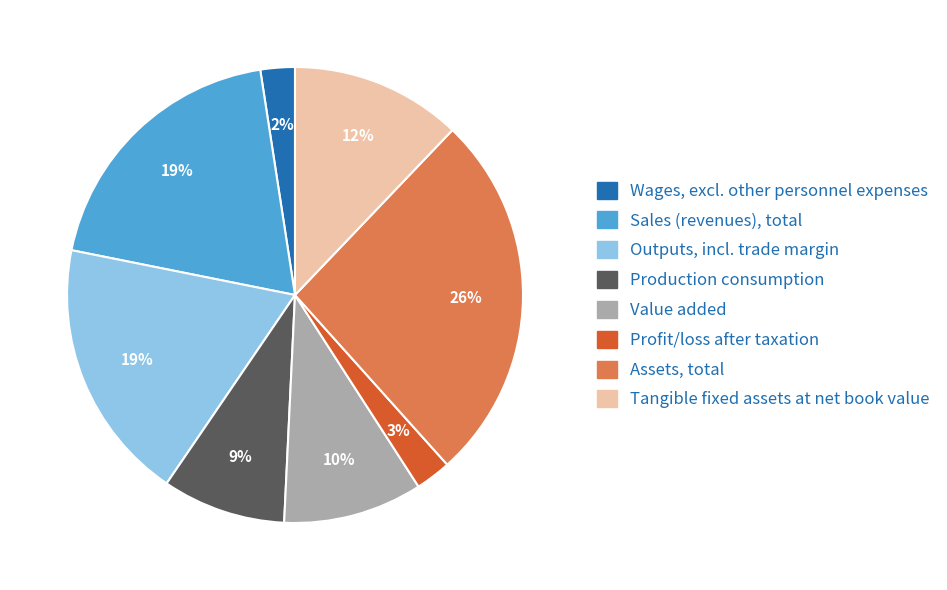

How many segments does this pie chart have?

8